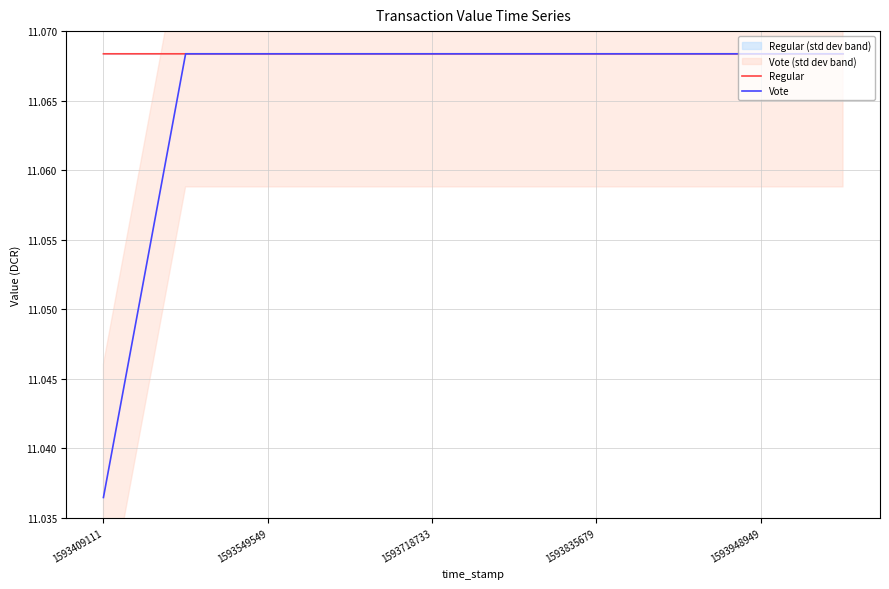

The value of Regular at 1593718733 is 4.8. True or false?

False